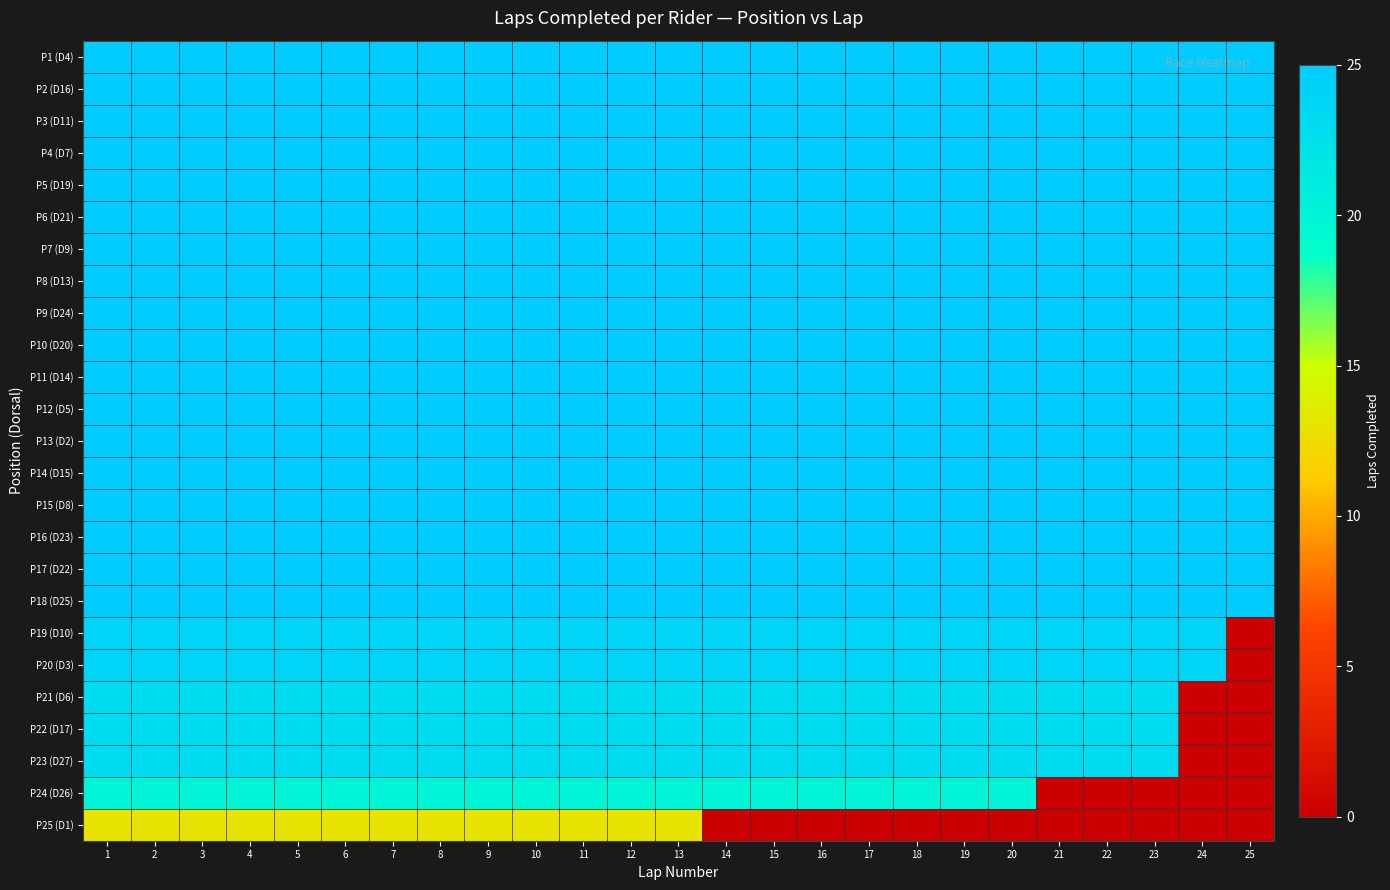

Which label corresponds to the smallest value in the chart?

25